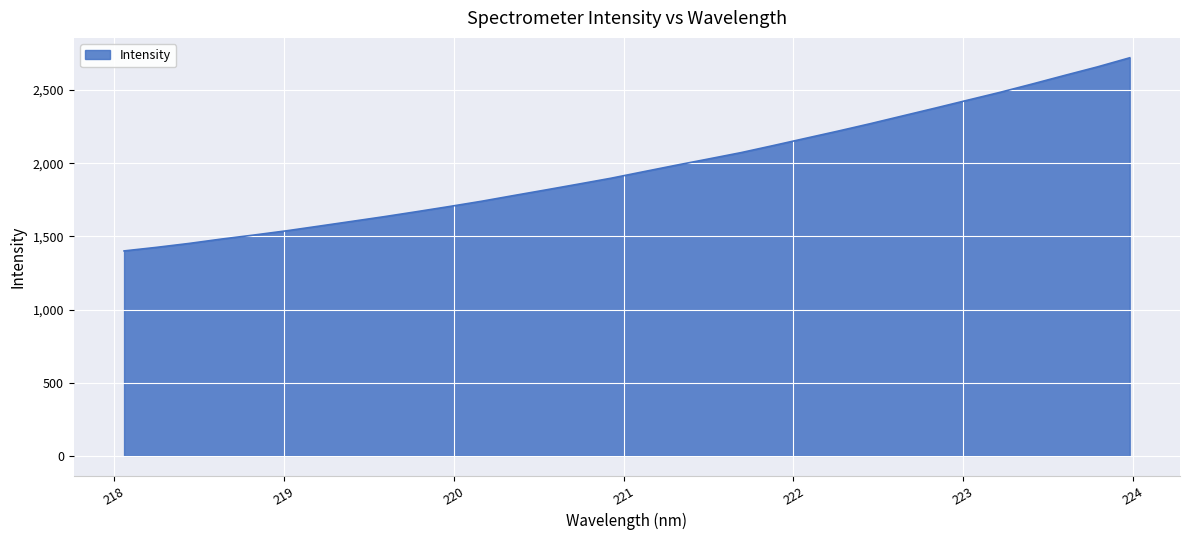

What is the maximum value shown in the chart?

2721.1